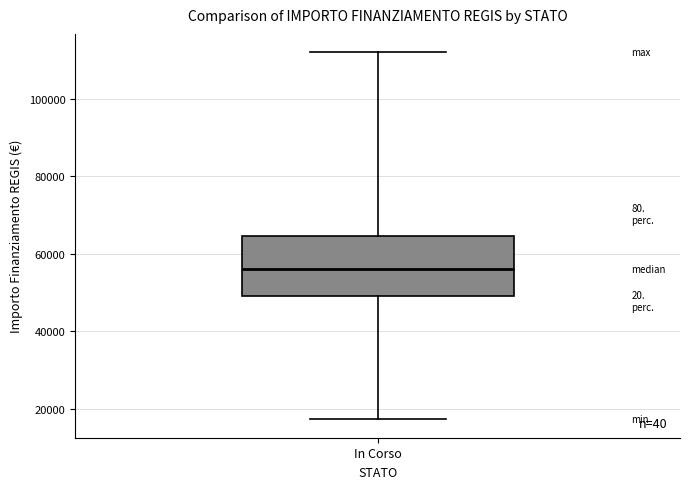

Transcribe this box plot: give where the median line is, the range the box spans, and where the two whiskers end, as read against the y-axis. The values are not printed on the chart, so give them approximately, as read against the axis.

median 56000, box 50000 to 64000, whiskers 18000 to 112000